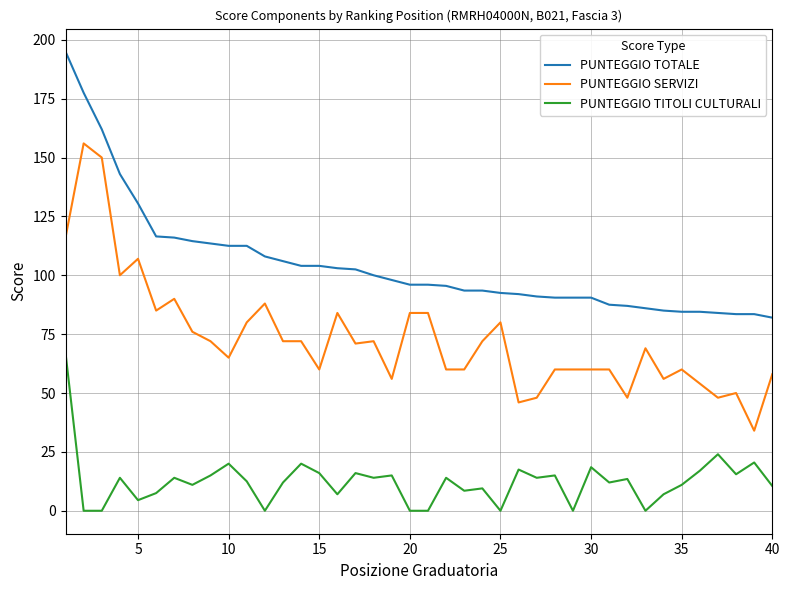

List the series in order of their overall mean, highest first.

PUNTEGGIO TOTALE, PUNTEGGIO SERVIZI, PUNTEGGIO TITOLI CULTURALI